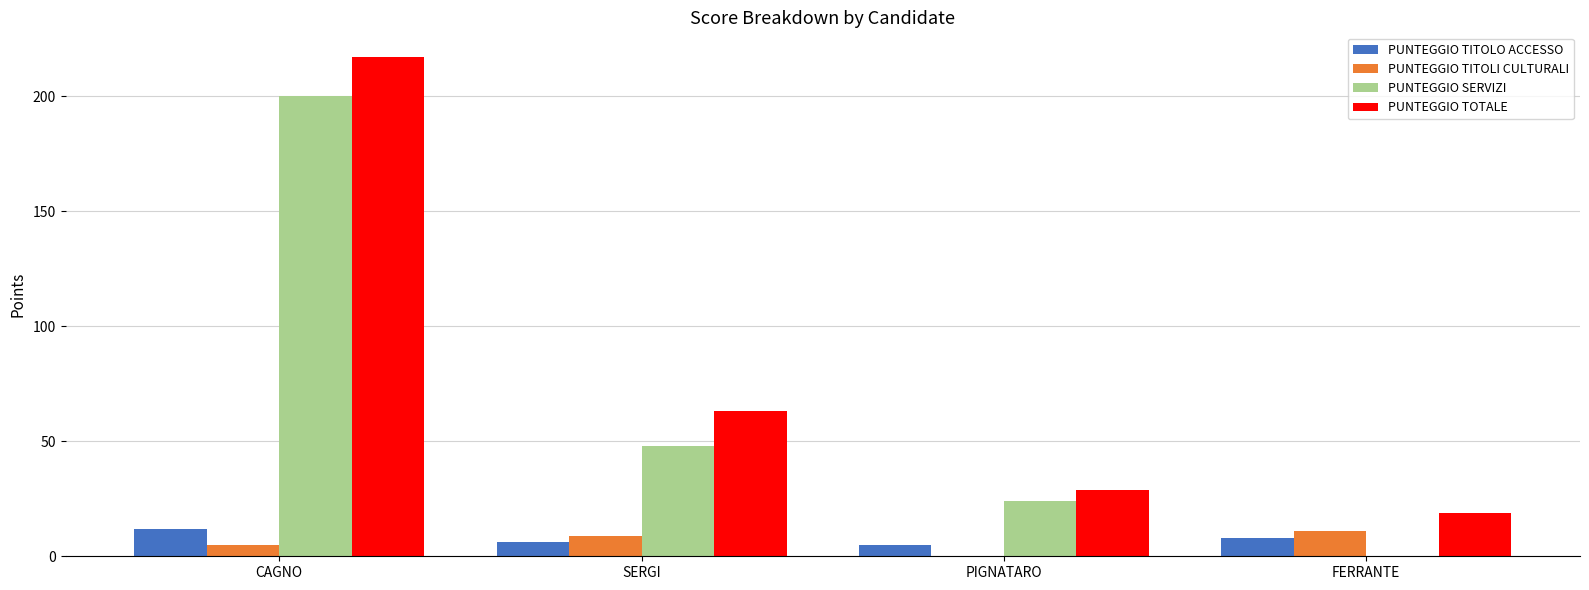

How many values in PUNTEGGIO TITOLI CULTURALI are above zero?

3